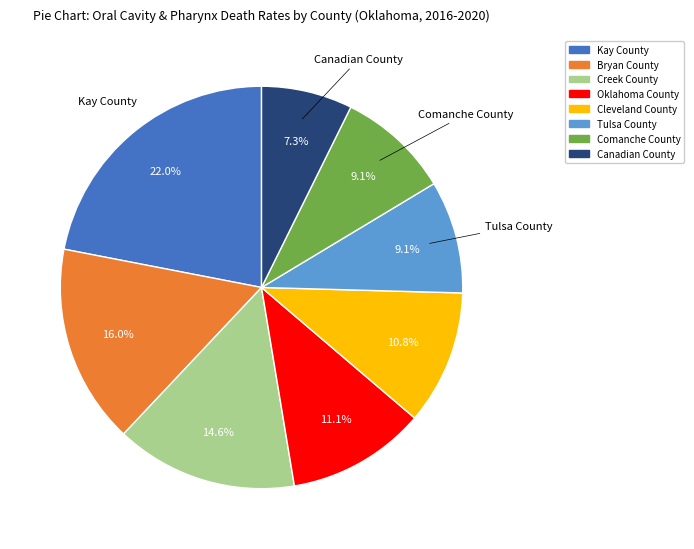

To the nearest percent, what percentage of the pie is Oklahoma County?

11%